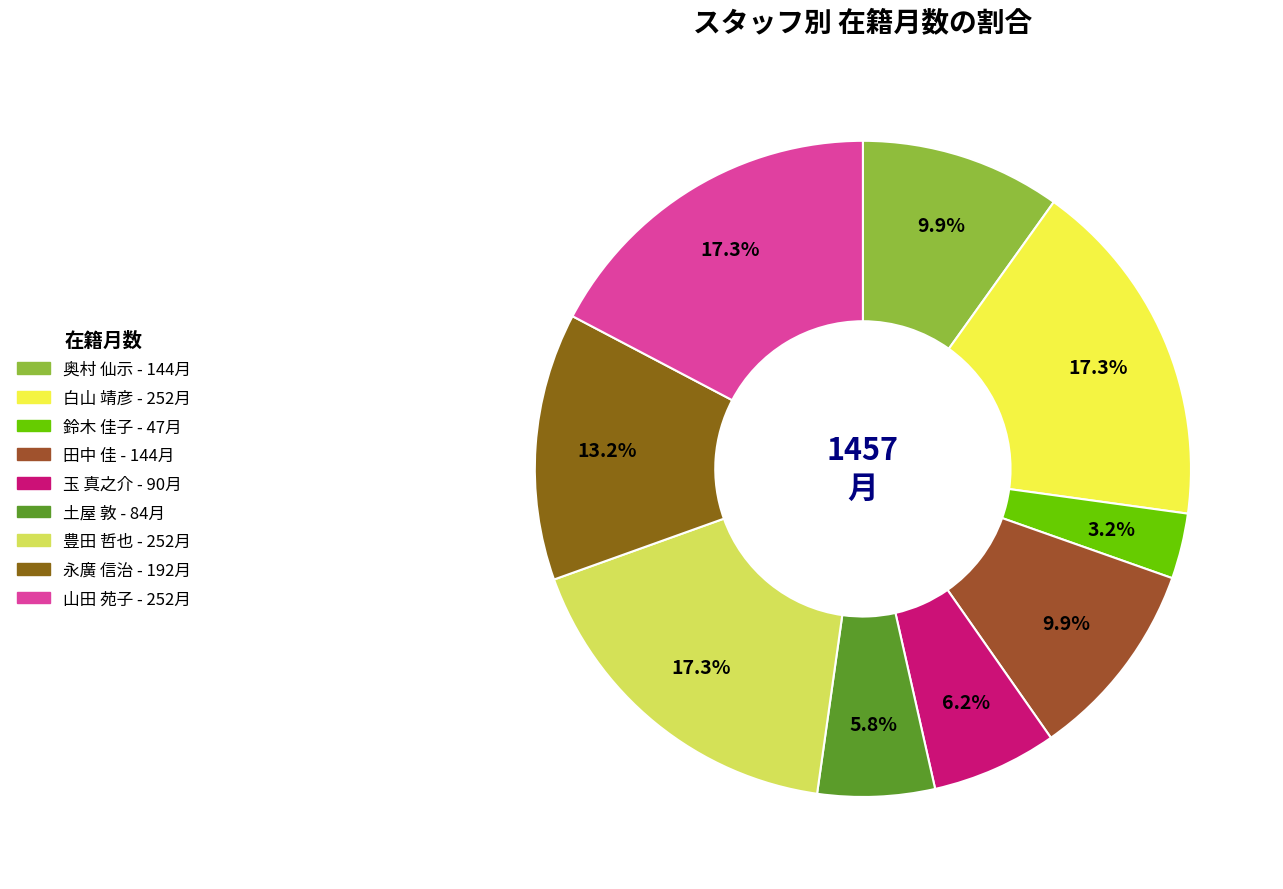

True or false: 豊田 哲也 accounts for 17% of the total.

True